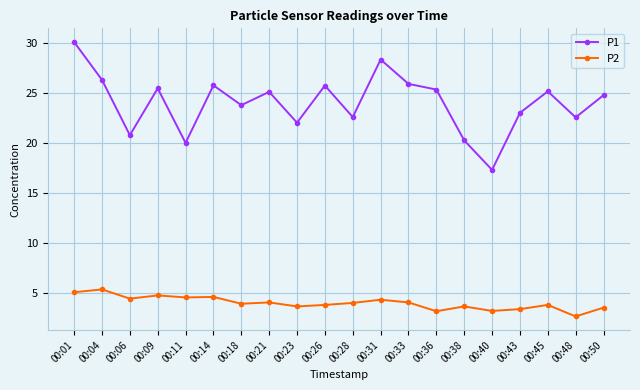

Which series has the largest range (max minus min)?

P1